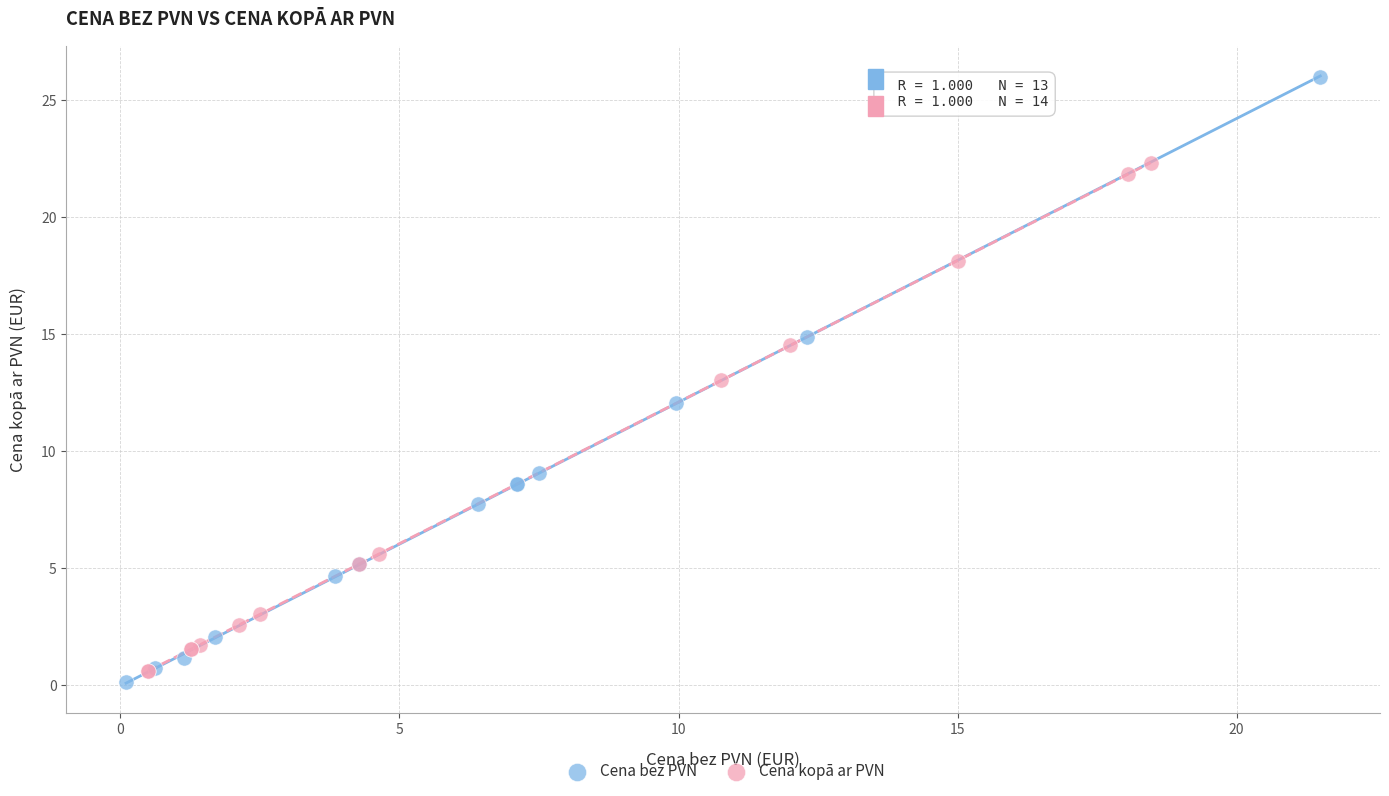

Which series contains the highest Y value?

Cena bez PVN